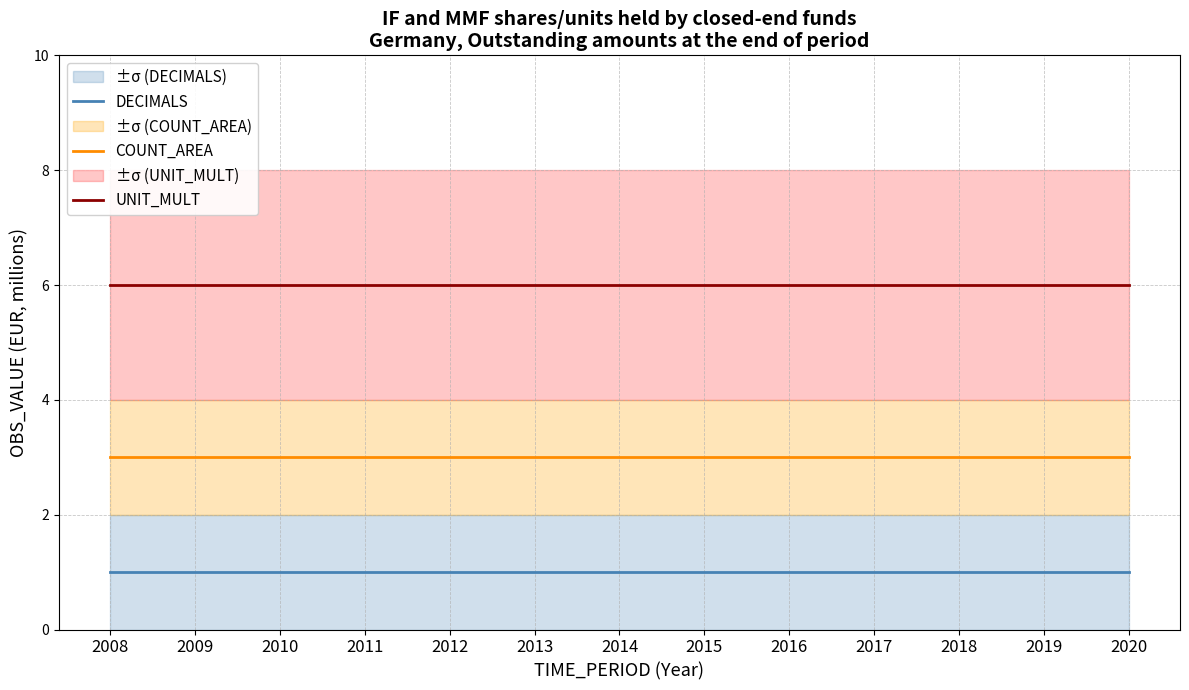

Reading left to right, what are all the values shown in this chart?

DECIMALS: 1	1	1	1	1	1	1	1	1	1	1	1	1
COUNT_AREA: 3	3	3	3	3	3	3	3	3	3	3	3	3
UNIT_MULT: 6	6	6	6	6	6	6	6	6	6	6	6	6